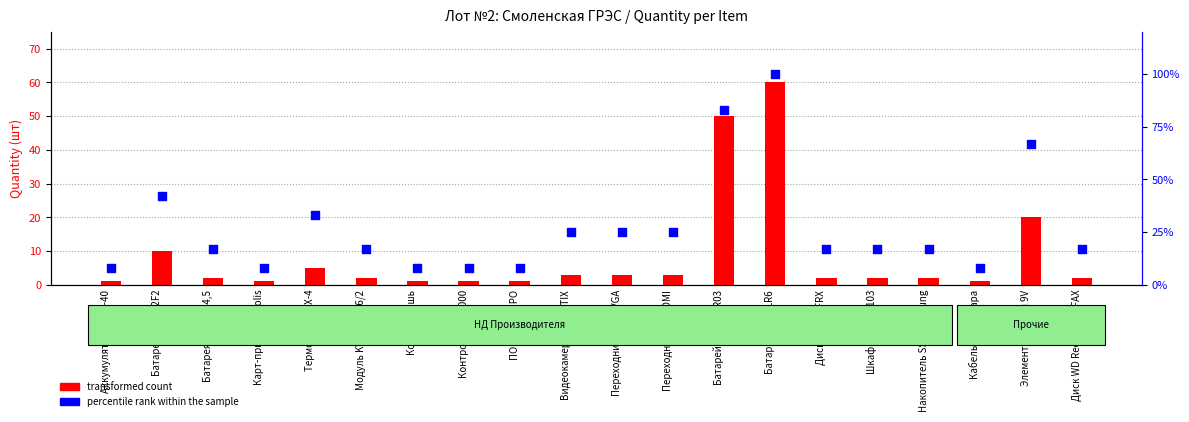

What are all the series names shown in the legend?

transformed count, percentile rank within the sample